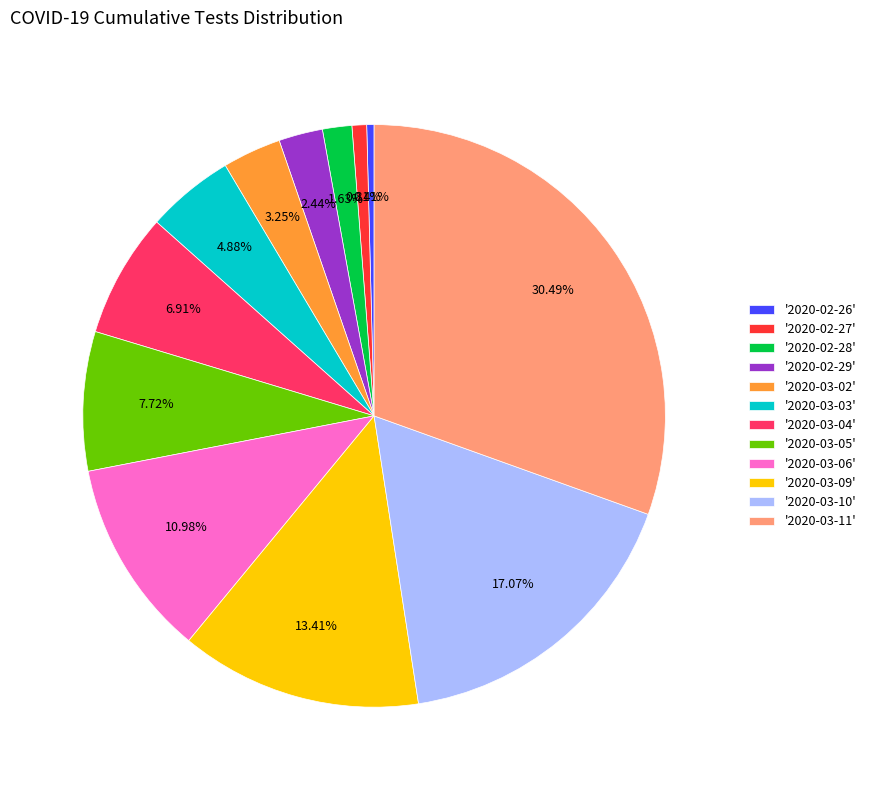

Is the sum of '2020-03-02' and '2020-03-09' greater than half?

No